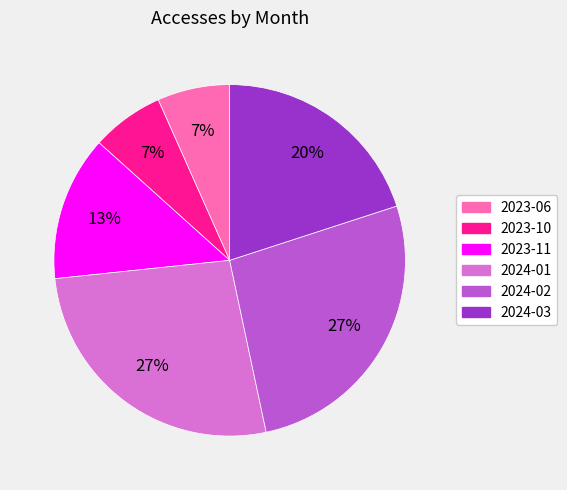

Does 2023-10 account for over 50% of the chart?

No